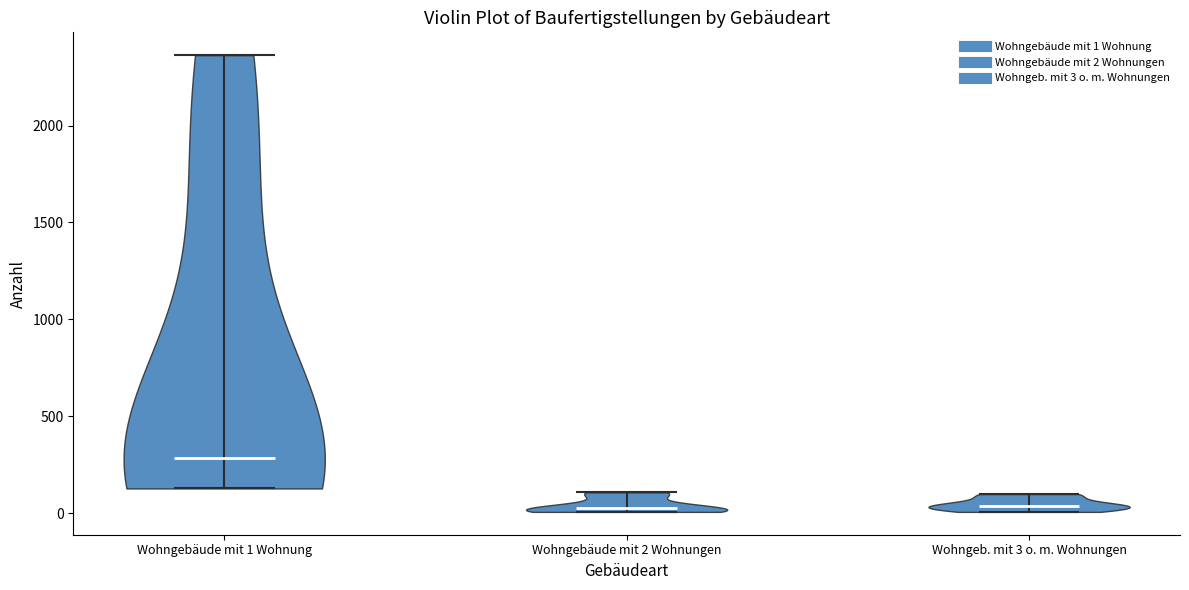

Reading left to right, read every violin against the y-axis: where its median line is, and the lowest and highest points it reaches. The values are not printed on the chart, so give them approximately, as read against the axis.

Wohngebäude mit 1 Wohnung: median line 300, lowest point 150, highest point 2350
Wohngebäude mit 2 Wohnungen: median line 0, lowest point 0, highest point 100
Wohngeb. mit 3 o. m. Wohnungen: median line 50, lowest point 0, highest point 100